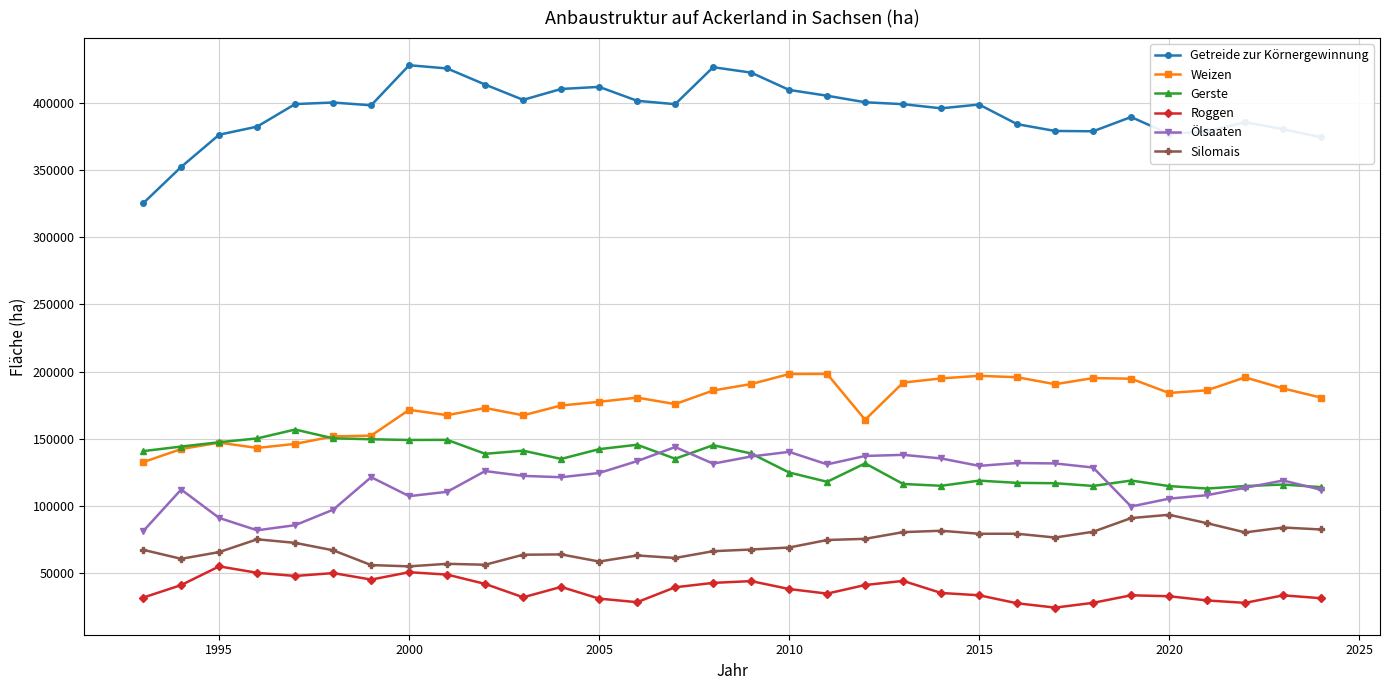

True or false: Gerste and Getreide zur Körnergewinnung intersect in this chart.

False